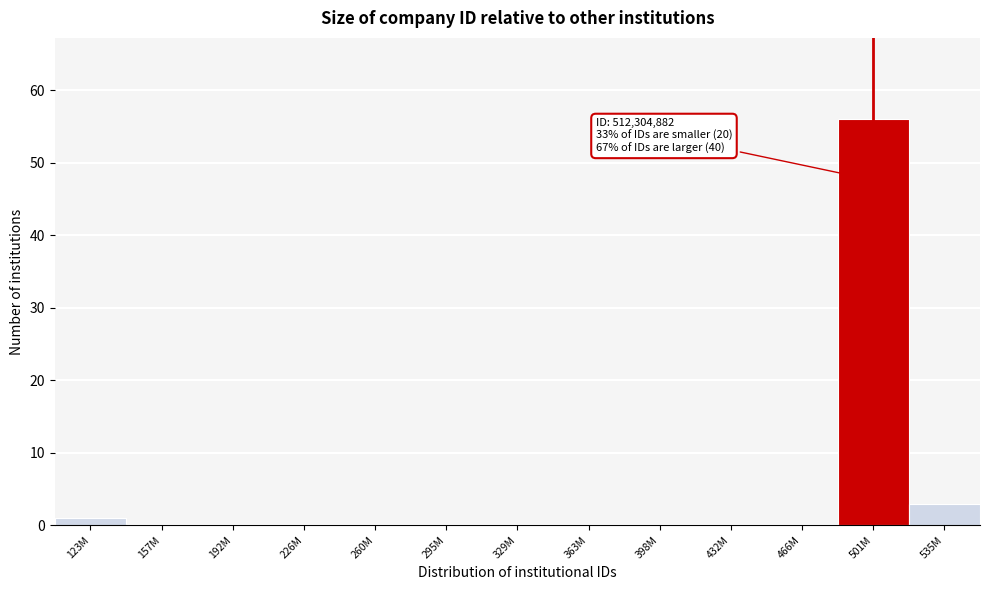

Reading left to right, list all the values displayed in this chart.

123M=1	157M=0	192M=0	226M=0	260M=0	295M=0	329M=0	363M=0	398M=0	432M=0	466M=0	501M=56	535M=3